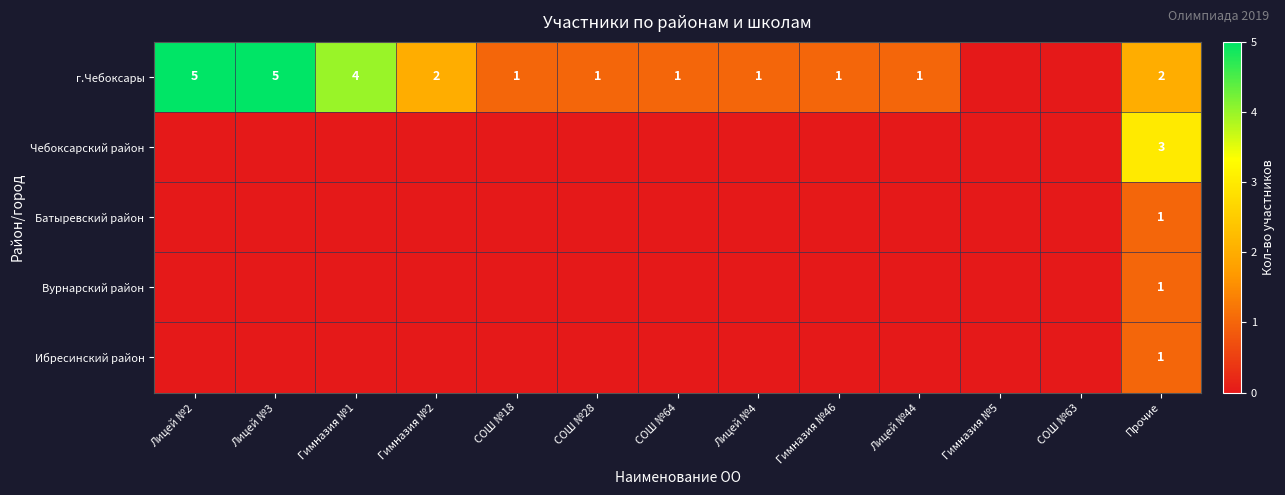

The value of г.Чебоксары at Лицей №4 is 1. True or false?

True